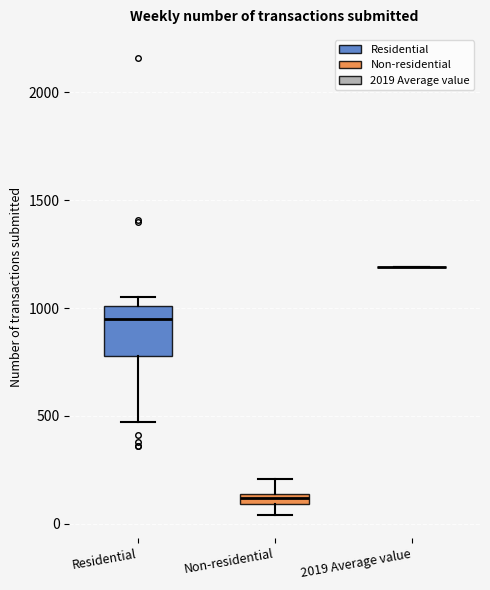

Which box is the tallest, from its lower edge to its upper edge?

Residential